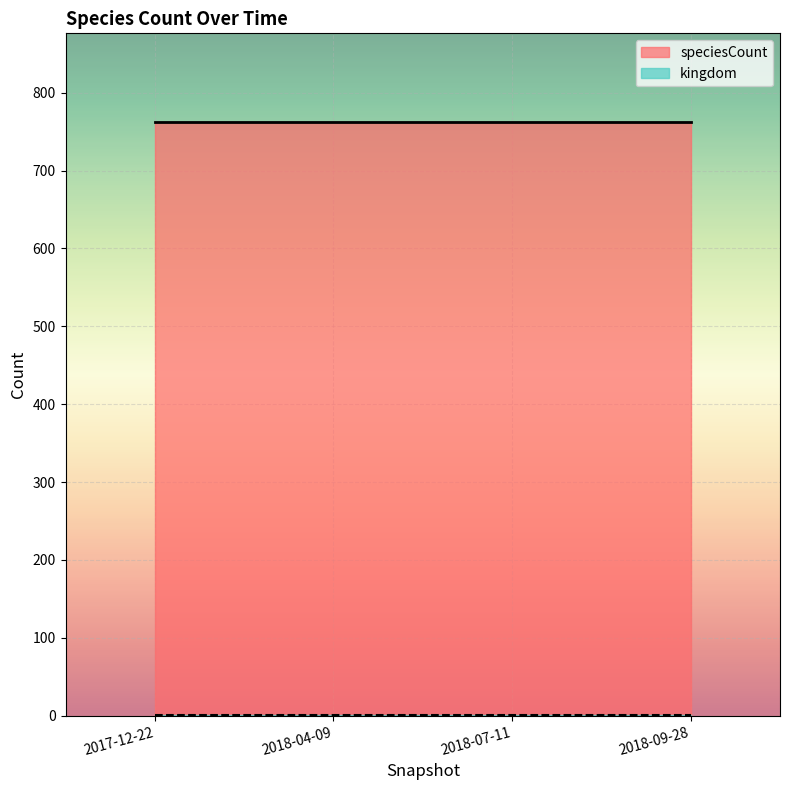

What is the approximate value of kingdom at 2018-04-09?

1